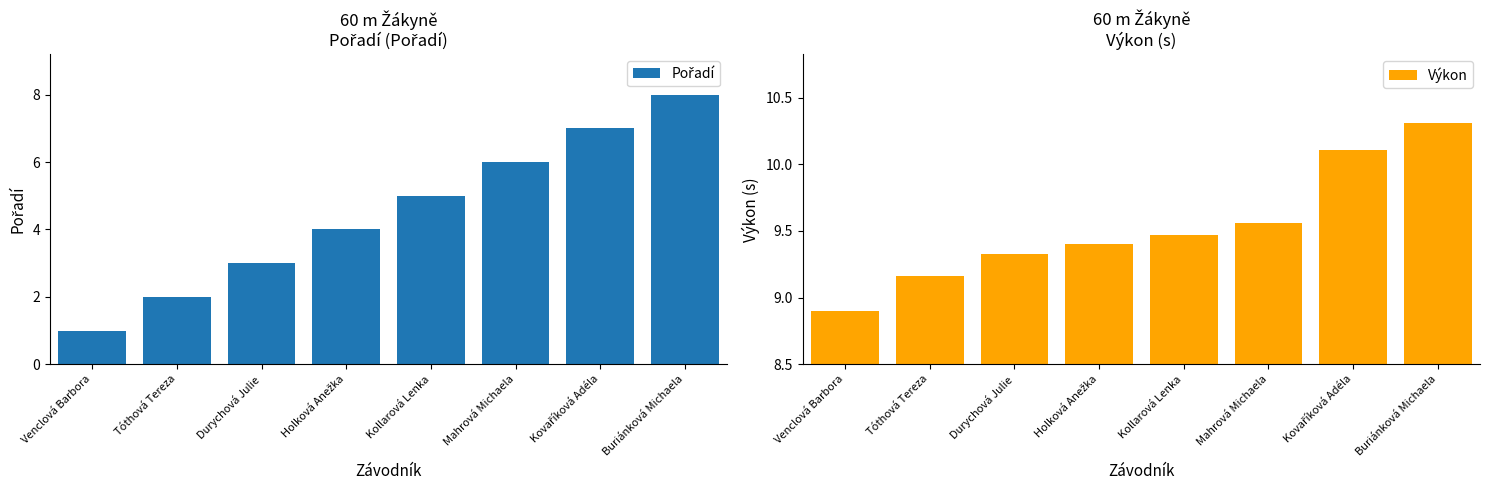

What value does the Výkon series have at Tóthová Tereza?

9.2